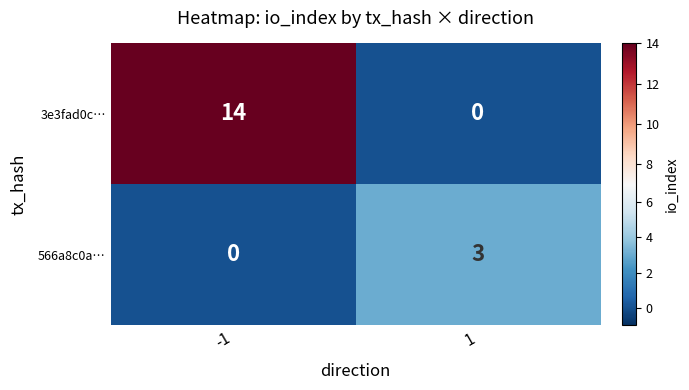

Which series changed the most between -1 and 1?

3e3fad0c…